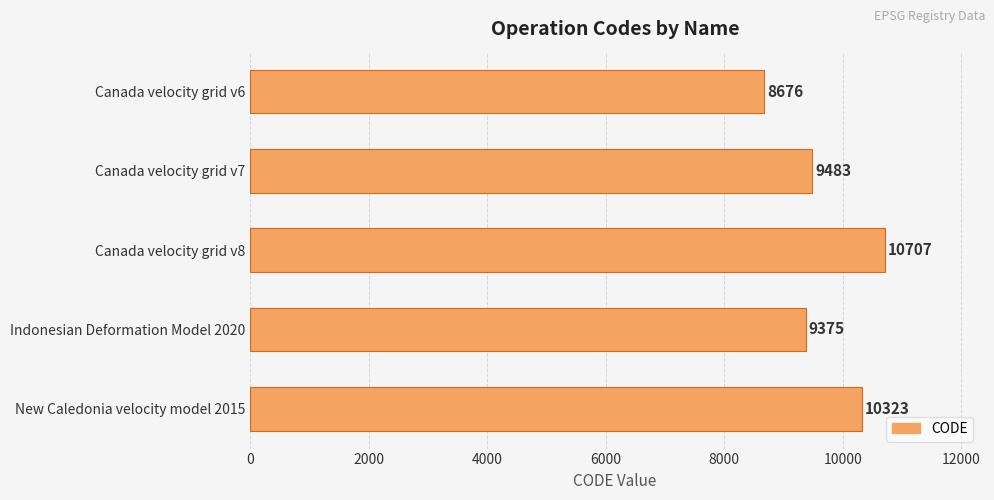

What is the difference between the maximum and minimum values?

2031